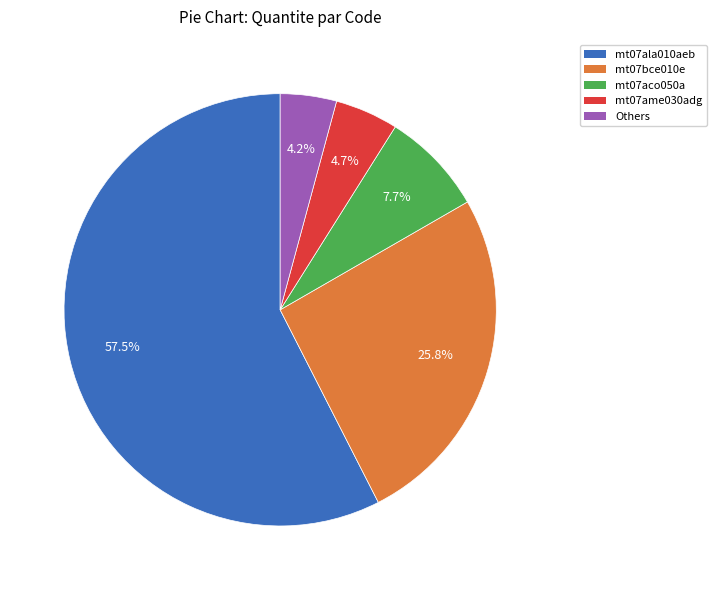

Do Others and mt07bce010e together represent more than half of the pie?

No